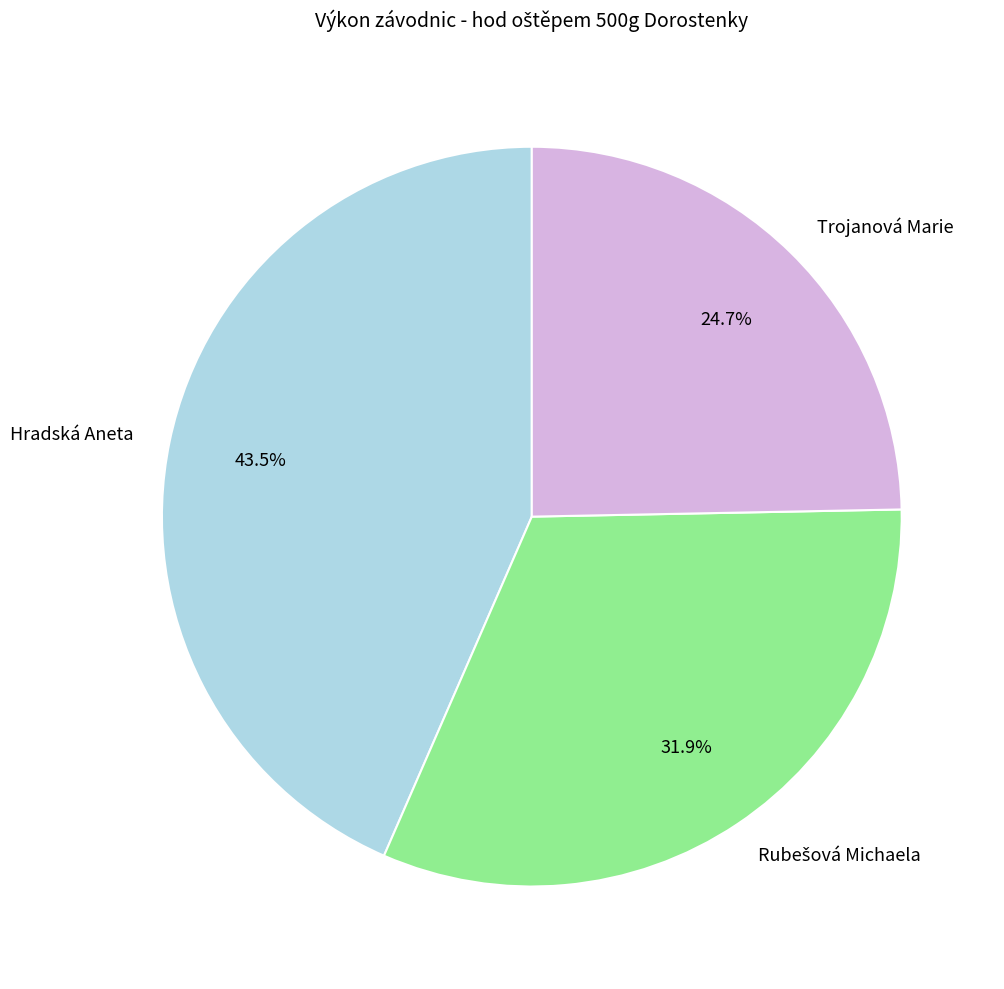

What is the largest slice in the pie chart?

Hradská Aneta